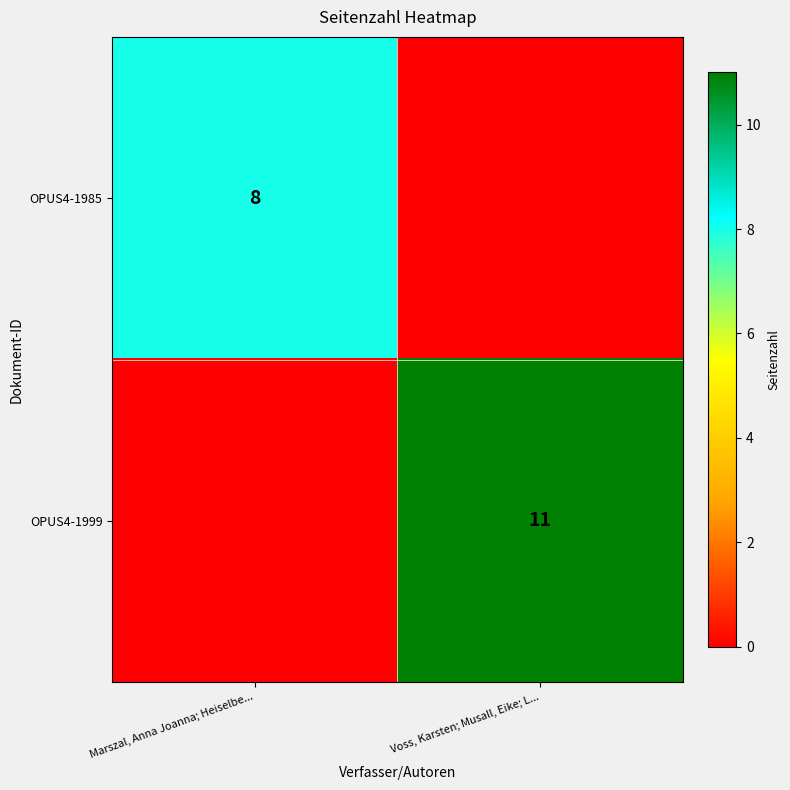

True or false: OPUS4-1999 has a value of 17 at Voss, Karsten; Musall, Eike; L....

False